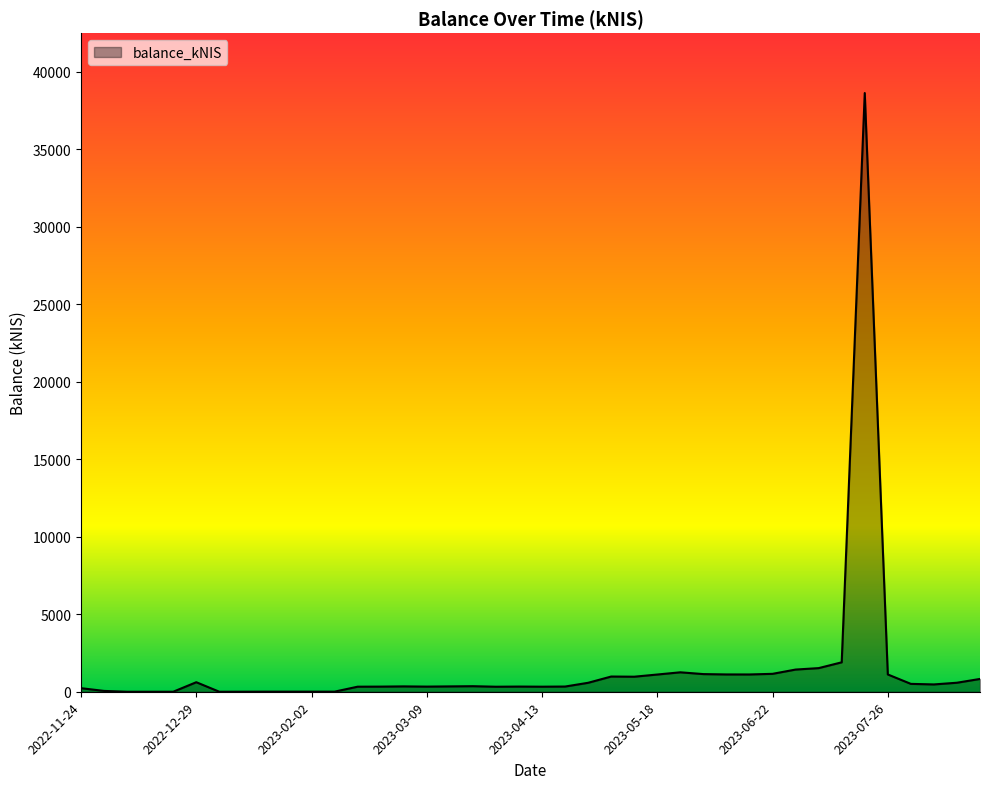

What is the maximum value shown in the chart?

38630.4